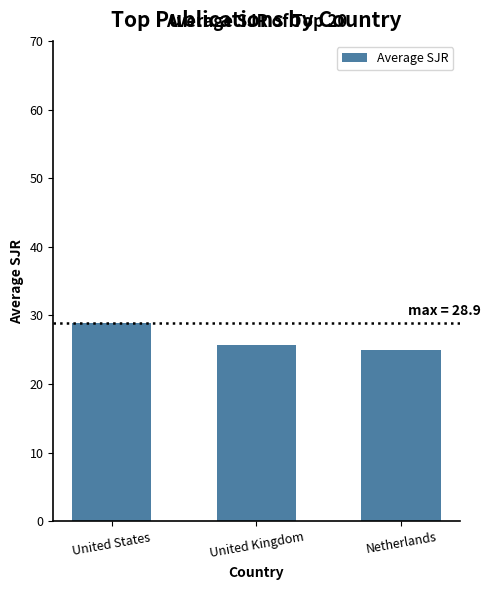

What is the difference between the maximum and minimum values?

3.8